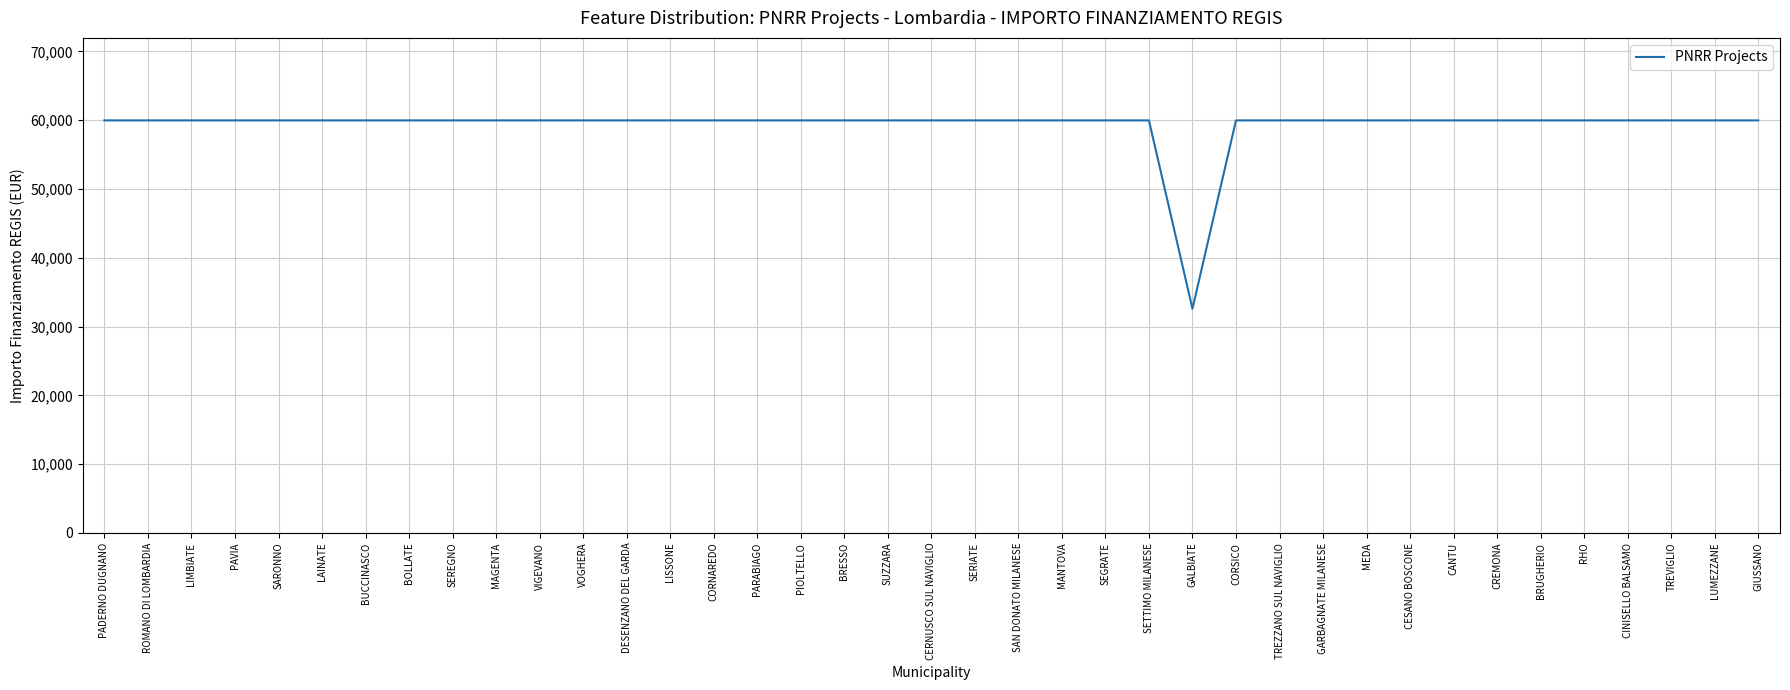

What is the average value?

59264